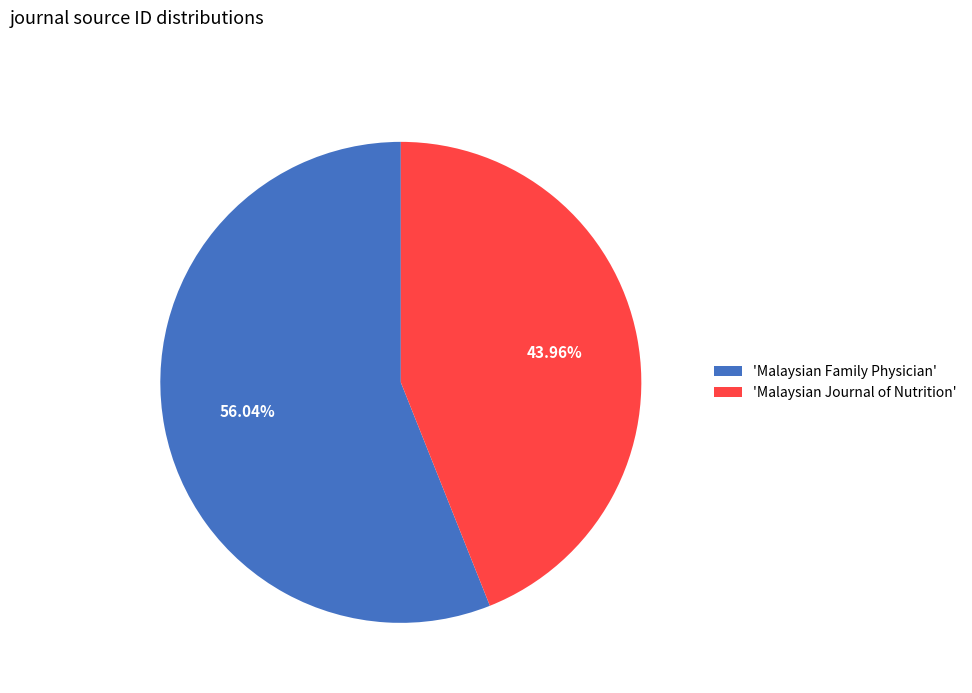

Which slice is the smallest?

'Malaysian Journal of Nutrition'